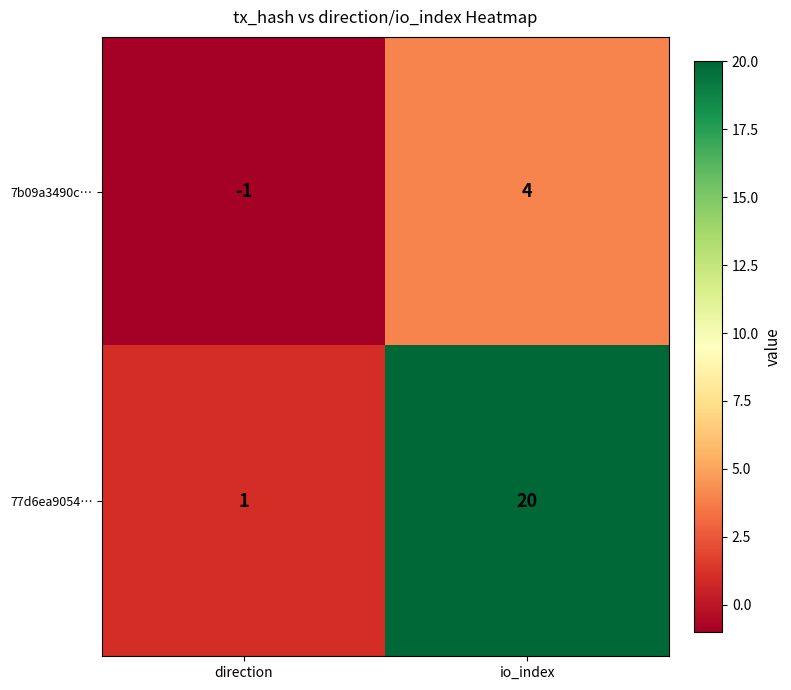

What is the difference between the 7b09a3490c… values at io_index and direction?

5